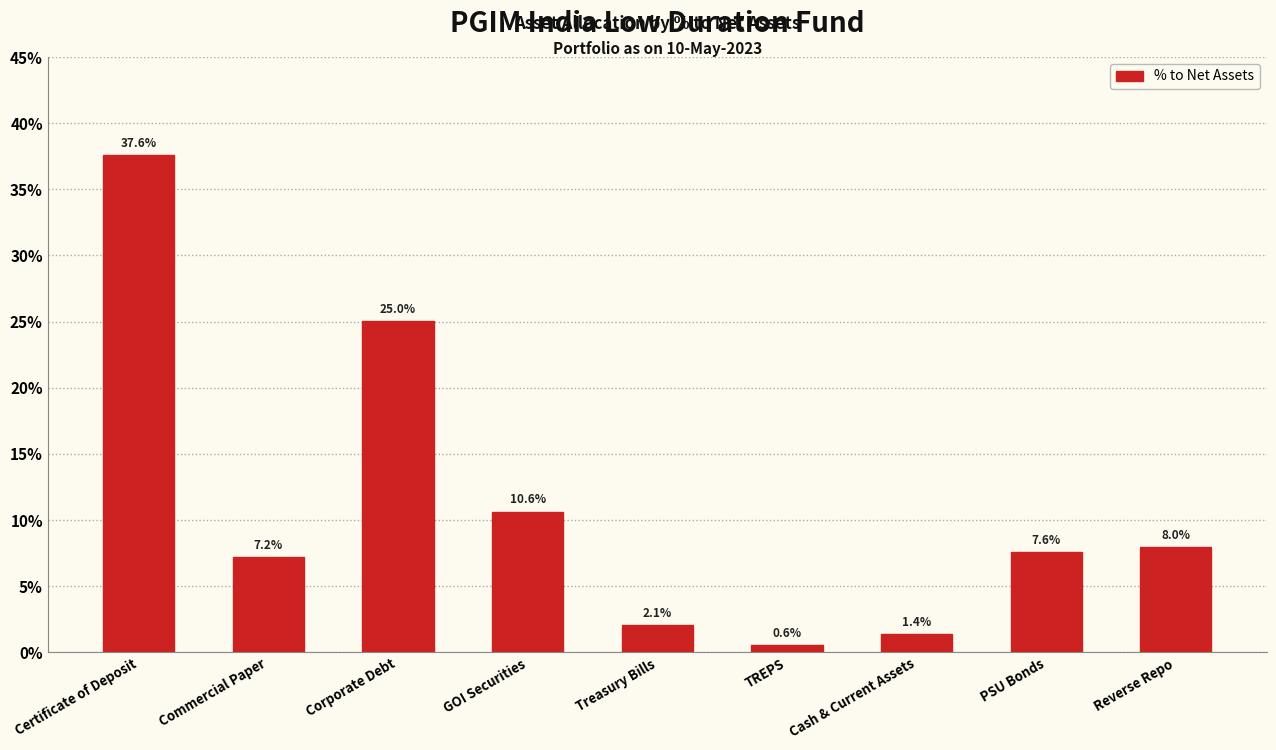

Reading right to left, list all the values displayed in this chart.

Reverse Repo=8.0	PSU Bonds=7.6	Cash & Current Assets=1.4	TREPS=0.6	Treasury Bills=2.1	GOI Securities=10.6	Corporate Debt=25.0	Commercial Paper=7.2	Certificate of Deposit=37.6